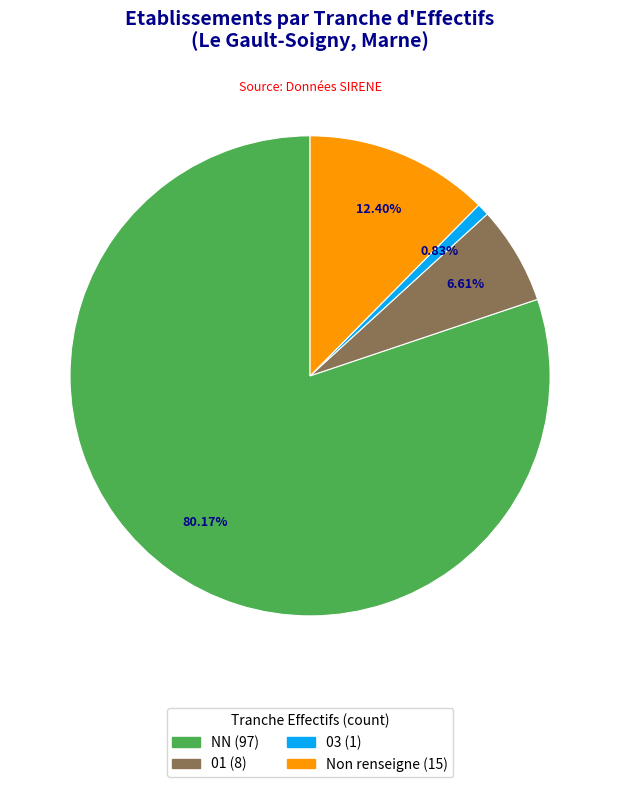

Does any single category account for the majority?

Yes